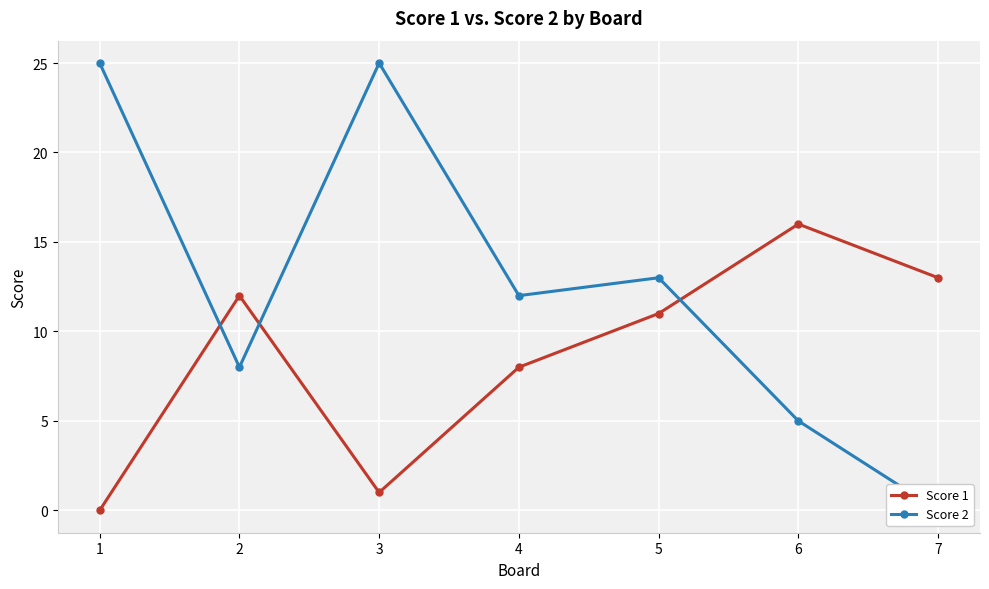

Reading left to right, list all the values displayed in this chart.

Score 1: 0	12	1	8	11	16	13
Score 2: 25	8	25	12	13	5	0